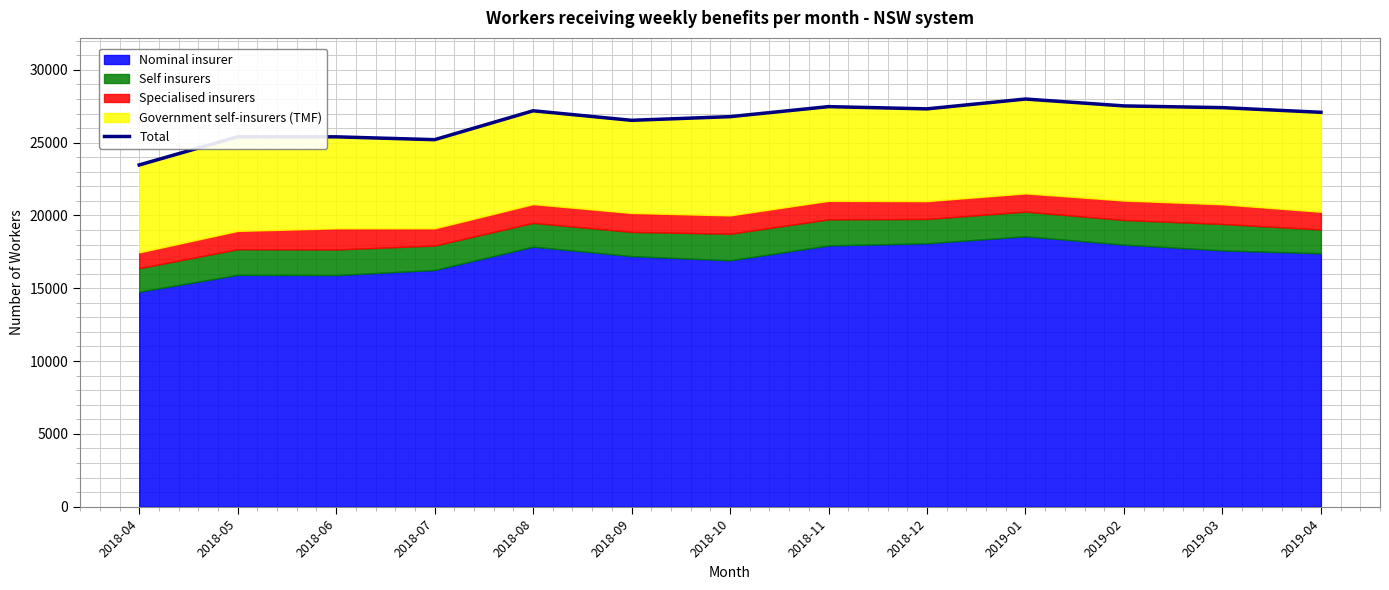

Which category has the lowest value across all series?

2018-04